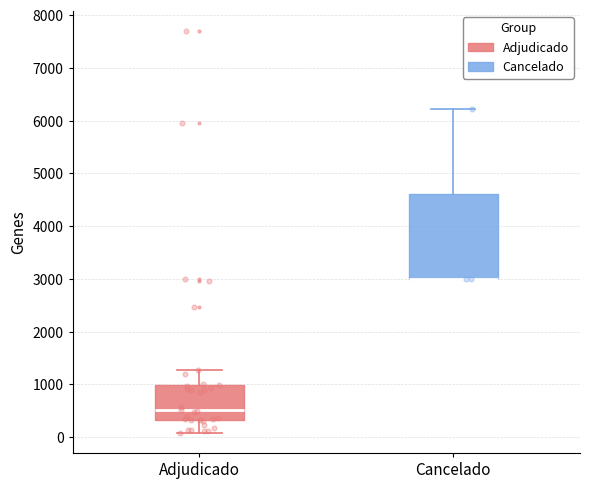

Reading left to right, read every box against the y-axis: the position of its median line, the range the box covers, and the ends of its whiskers. The values are not printed on the chart, so give them approximately, as read against the axis.

Adjudicado: median 500, box 300 to 1000, whiskers 100 to 1300
Cancelado: median 3000 (drawn on the box's lower edge), box 3000 to 4600, whiskers 3000 to 6200